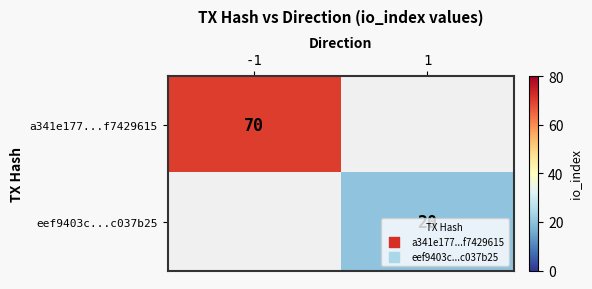

The a341e177...f7429615 series shows 70 at -1. True or false?

True